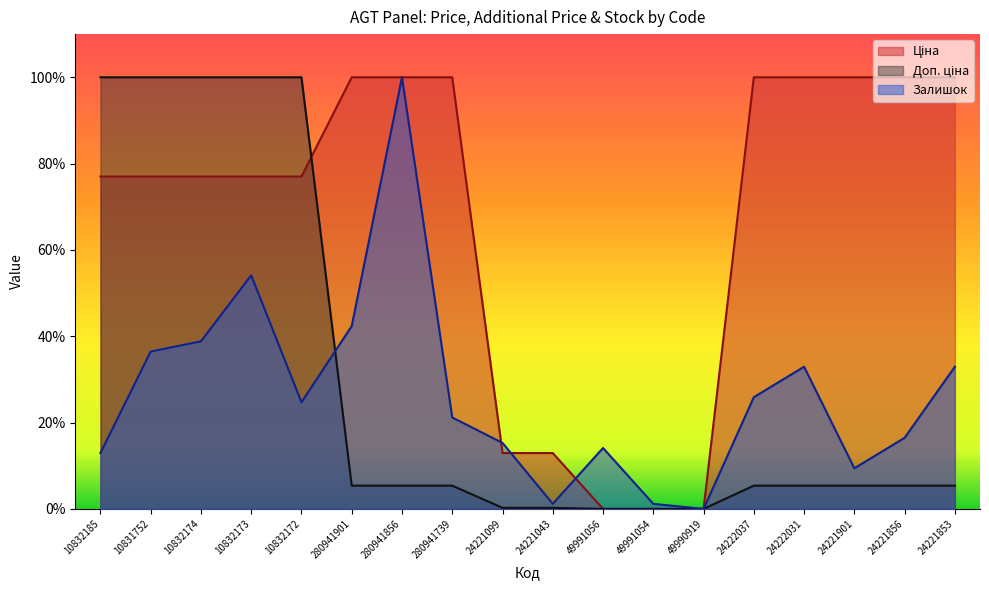

True or false: Доп. ціна and Залишок cross at least once.

True